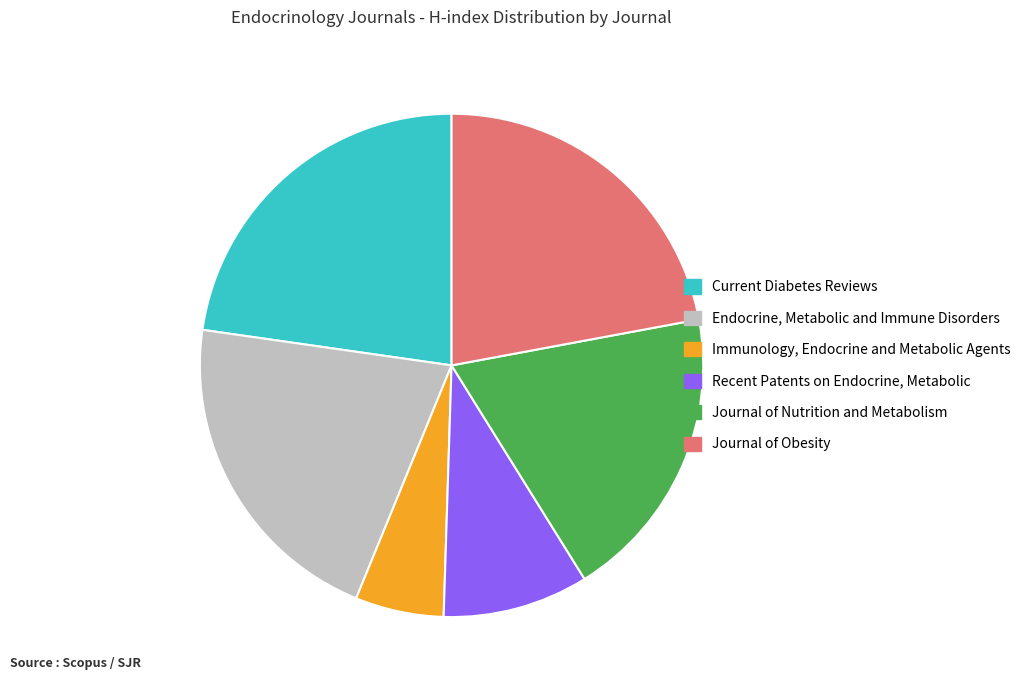

Does any single category account for the majority?

No